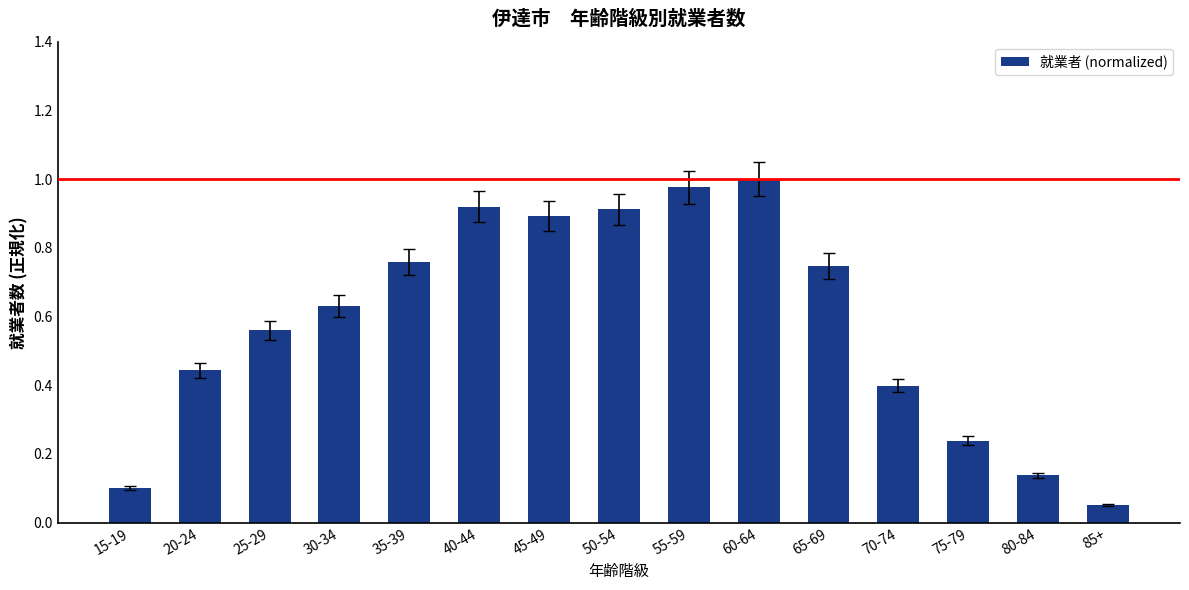

What is the change in value from 35-39 to 40-44?

+0.2